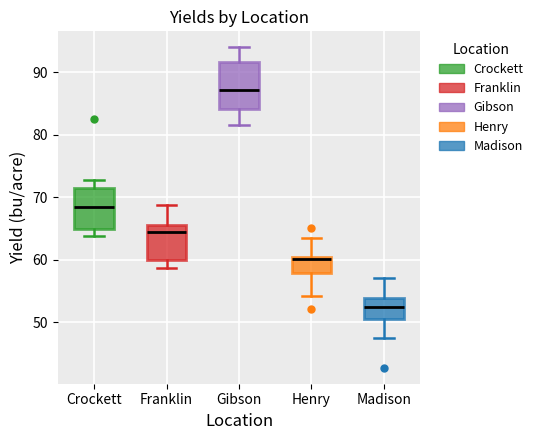

Comparing the boxes themselves (not the whiskers), which one is the tallest?

Gibson